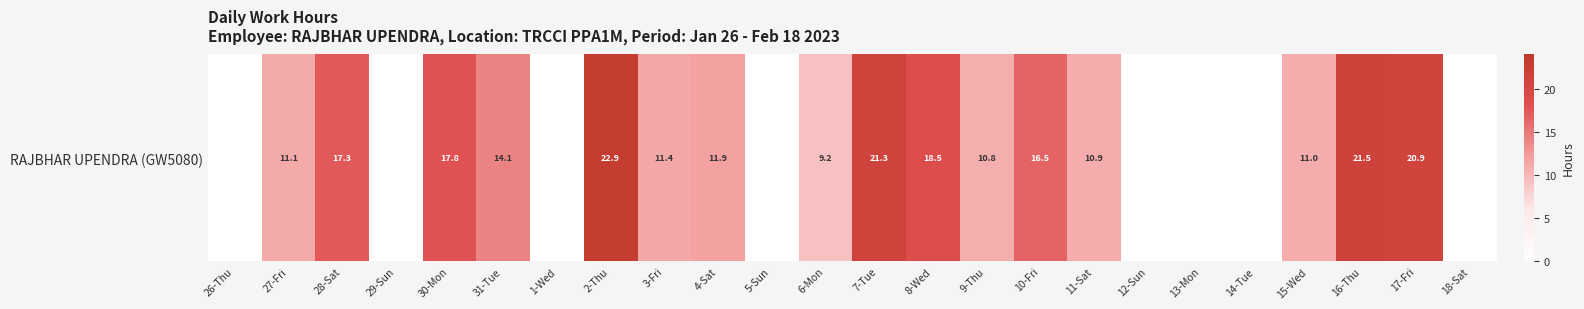

At which label does the data first exceed 11?

27-Fri